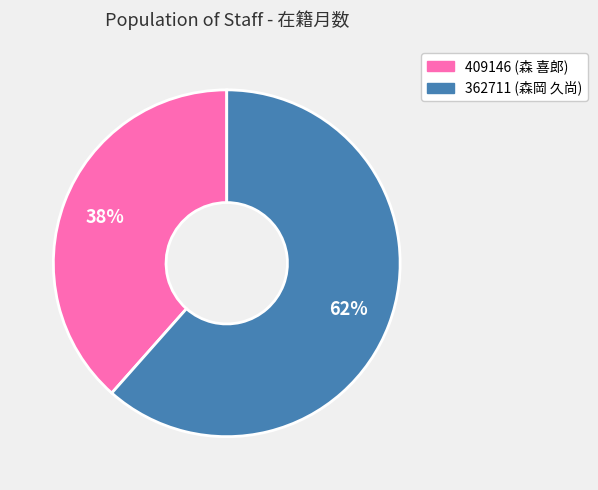

To the nearest percent, what is the average slice percentage?

50%